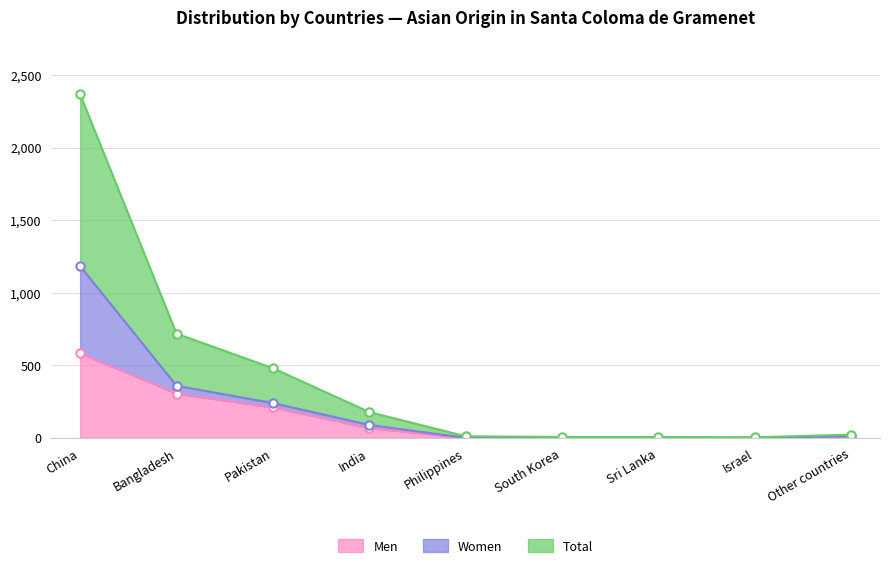

True or false: Men has a value of 68 at India.

True